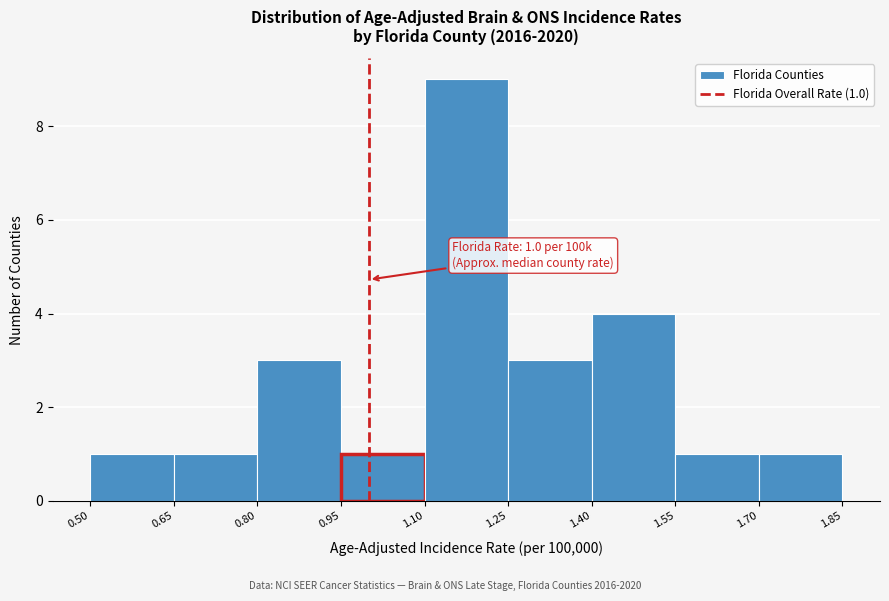

Which range on the x-axis has the tallest bar?

1.10 to 1.25